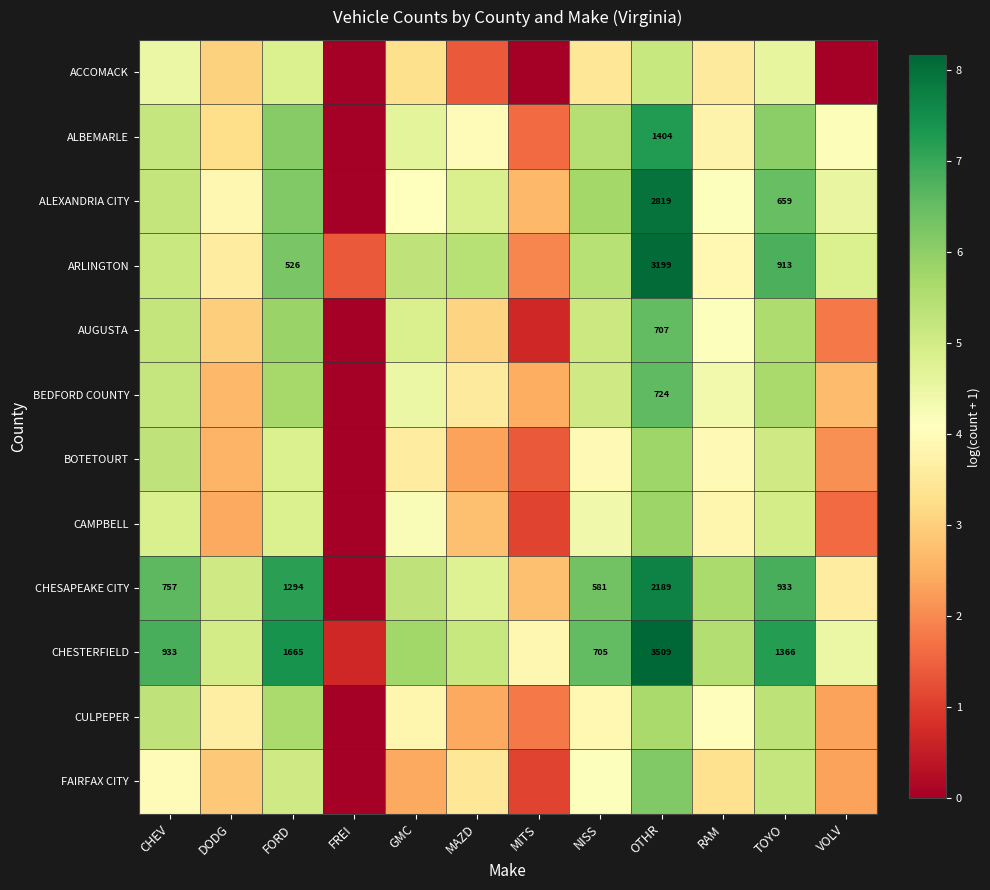

Is the value of FAIRFAX CITY at OTHR greater than the value of AUGUSTA at OTHR?

No